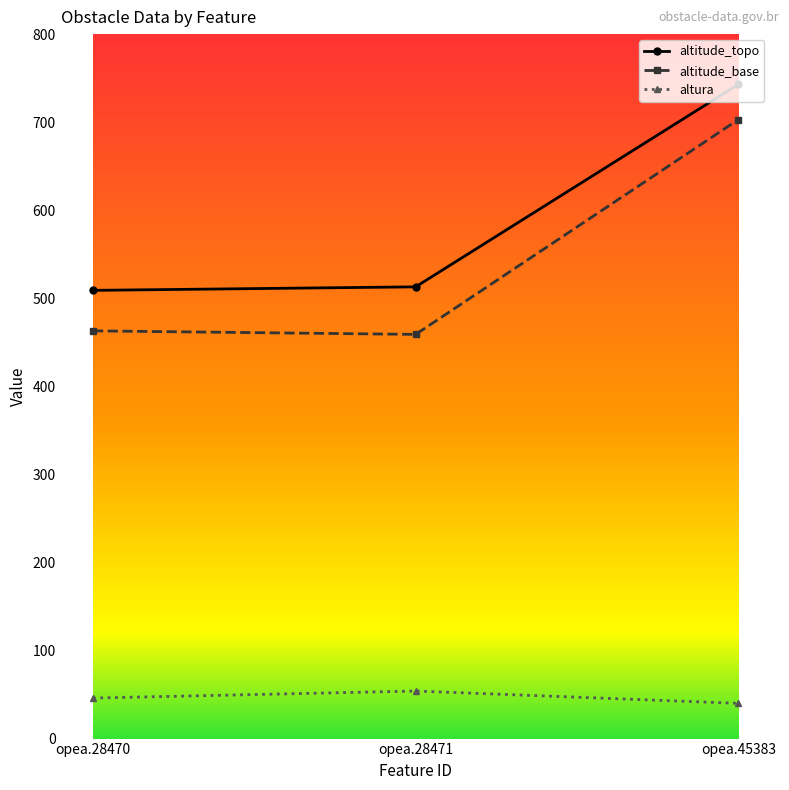

The value of altitude_topo at opea.28471 is 214. True or false?

False